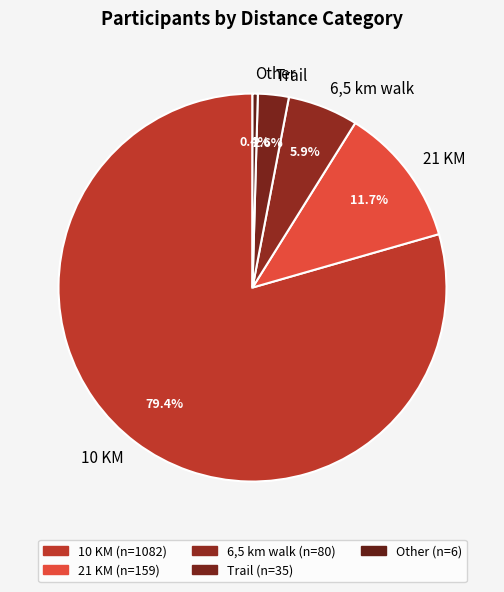

Rank the categories by value from lowest to highest.

Other, Trail, 6,5 km walk, 21 KM, 10 KM